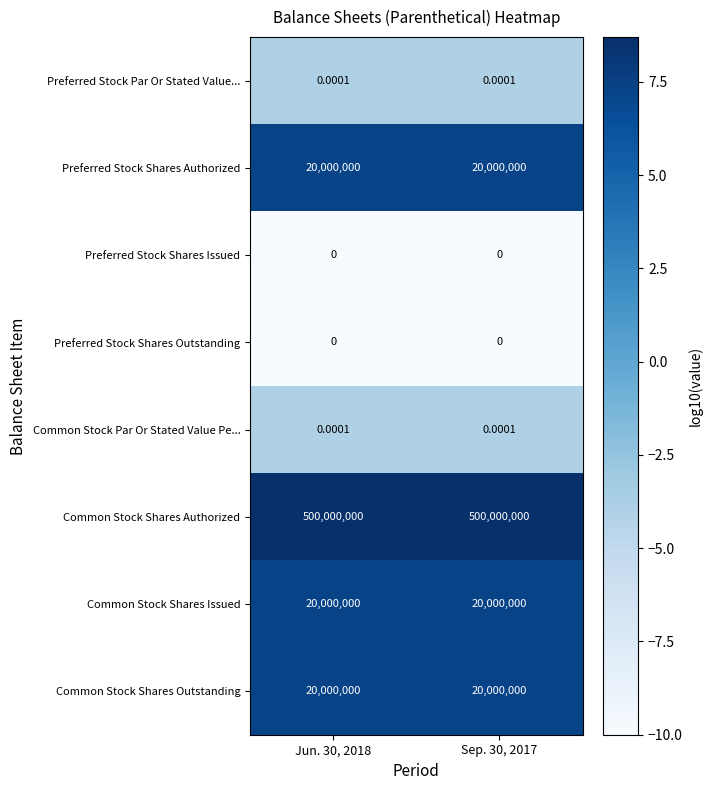

Which series has the largest total across all categories?

Common Stock Shares Authorized